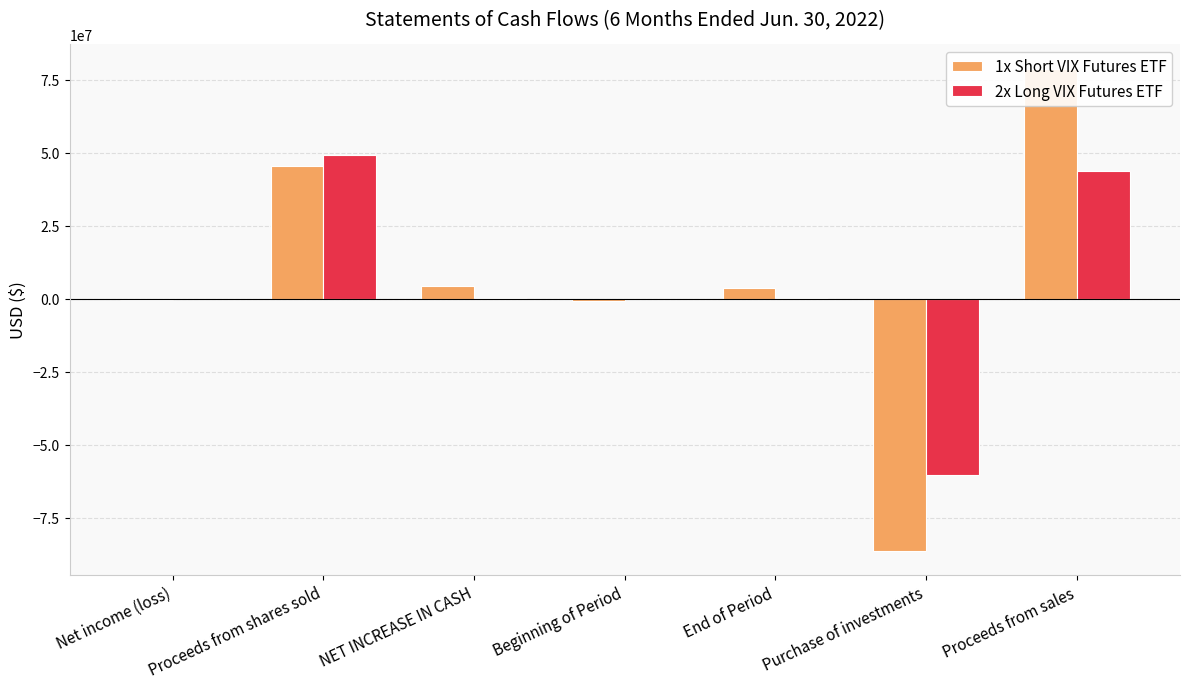

How many values in 2x Long VIX Futures ETF are above zero?

4